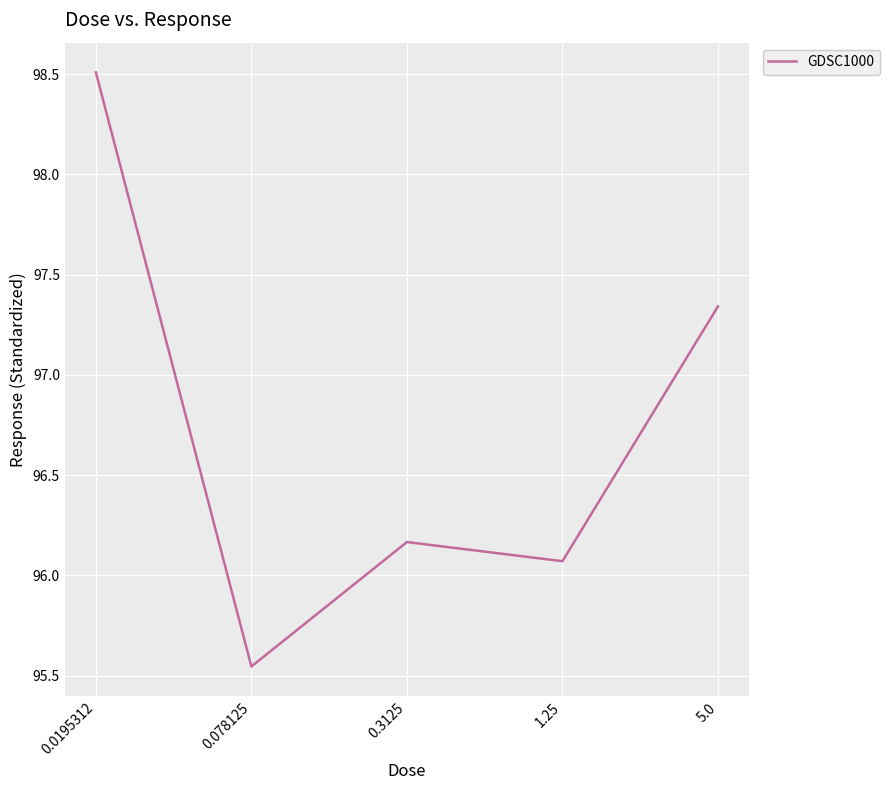

How many interior local valleys (lower than both neighbors) does the data have?

2